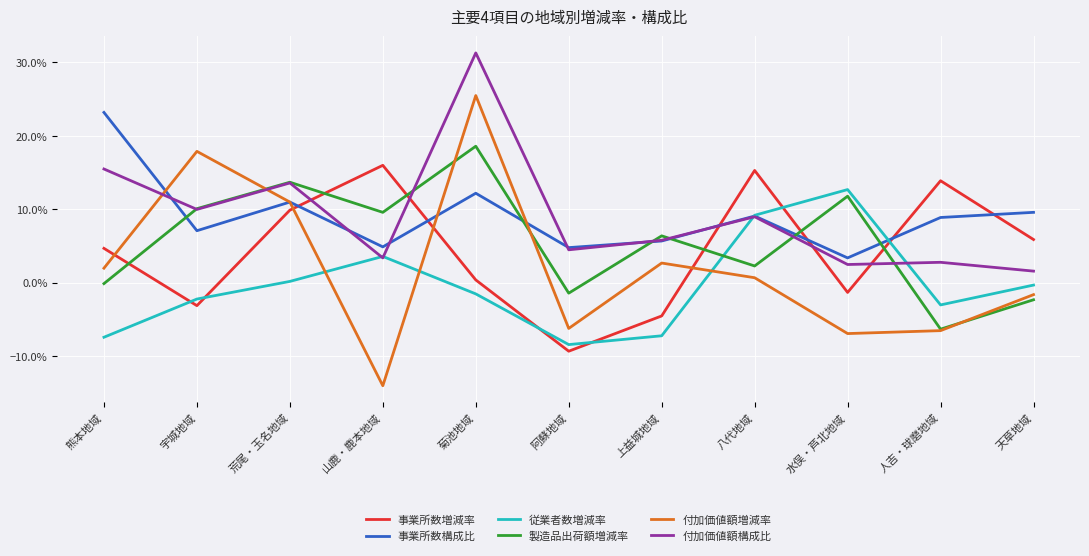

What is the difference between the second highest and second lowest values in the 事業所数構成比 series?

0.1